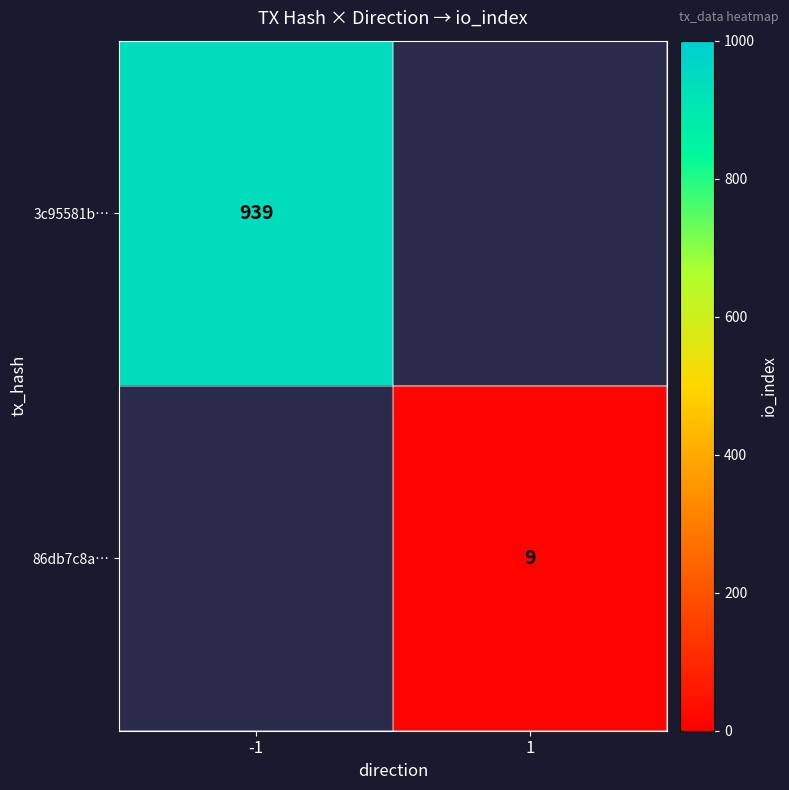

At how many categories does at least one series exceed 750?

1